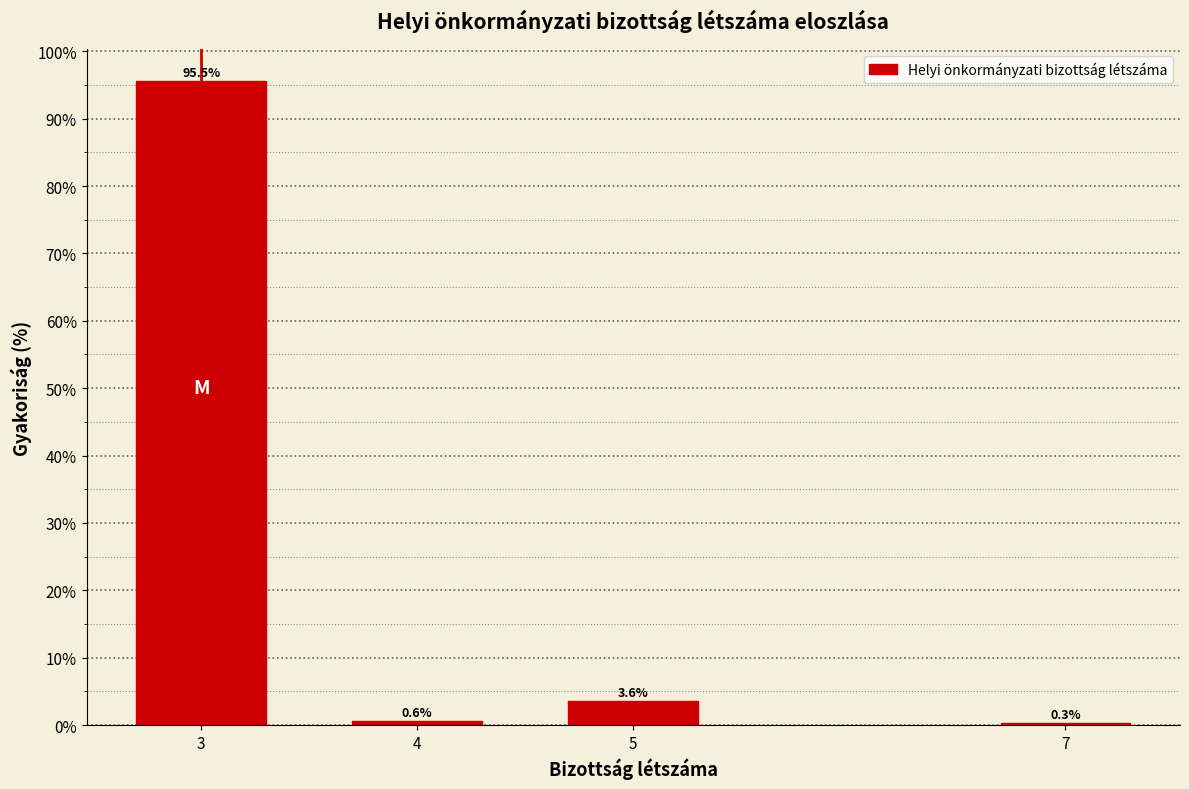

Reading right to left, what are all the values shown in this chart?

7=0.3	5=3.6	4=0.6	3=95.5